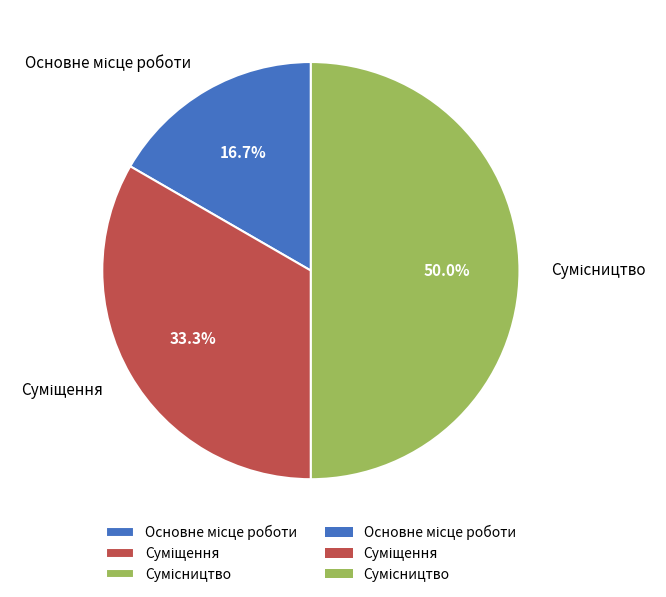

Which category has the smallest portion of the pie?

Основне місце роботи